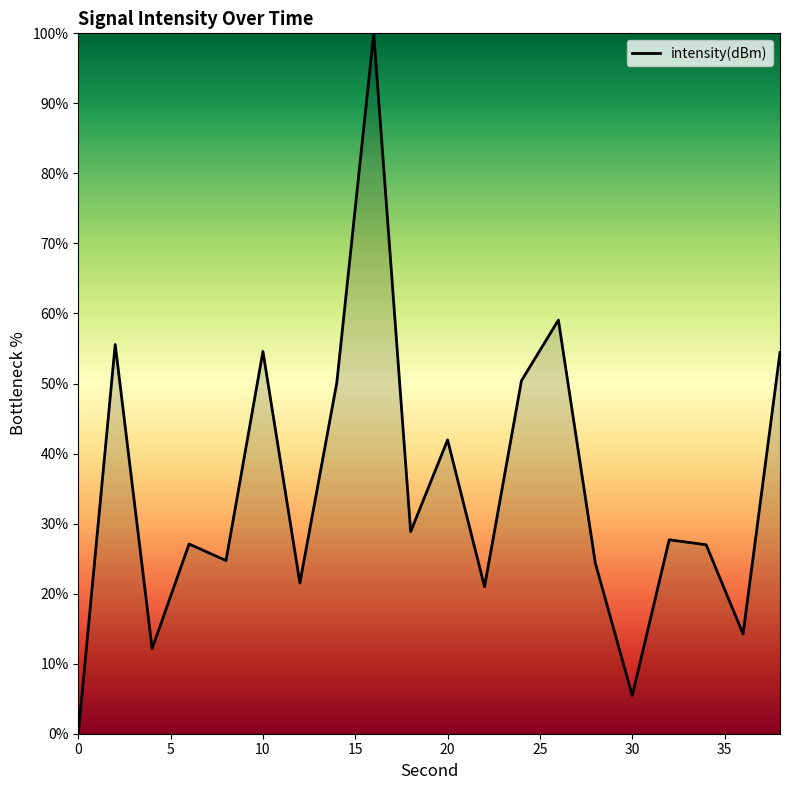

What is the greatest value displayed?

100.0